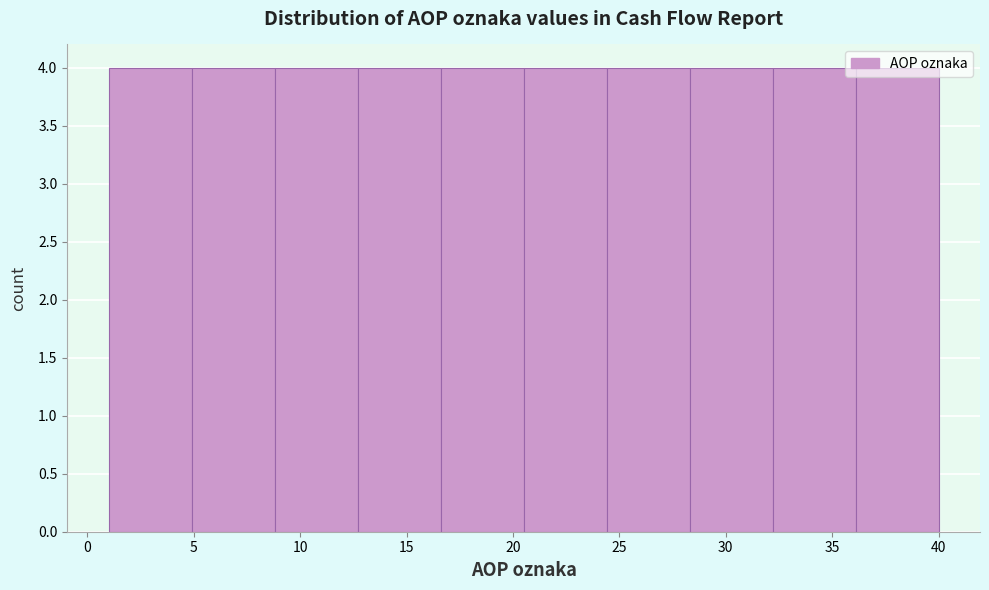

Reading left to right, list every bar in this chart as the range it spans on the x-axis followed by its height. Neither the bar edges nor the heights are printed on the chart, so give them approximately, as read against the axes.

1.0 to 4.9: 4
4.9 to 8.8: 4
8.8 to 12.7: 4
12.7 to 16.6: 4
16.6 to 20.5: 4
20.5 to 24.4: 4
24.4 to 28.3: 4
28.3 to 32.2: 4
32.2 to 36.1: 4
36.1 to 40.0: 4